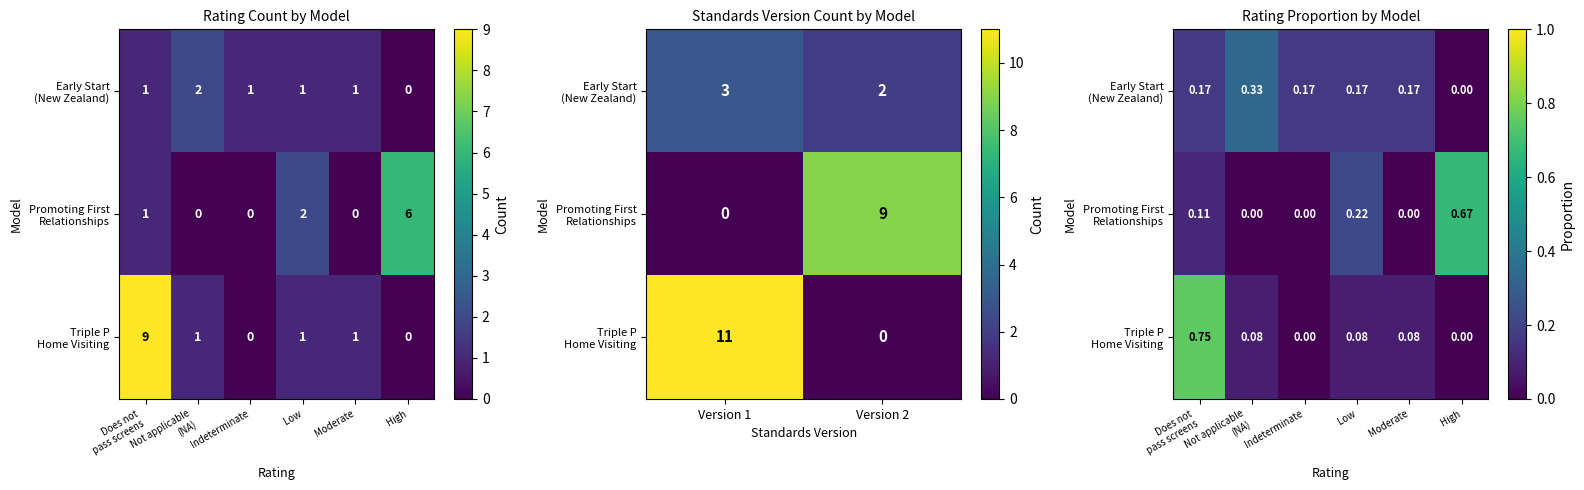

What is the difference between the maximum and minimum values in the Promoting First Relationships series?

0.7